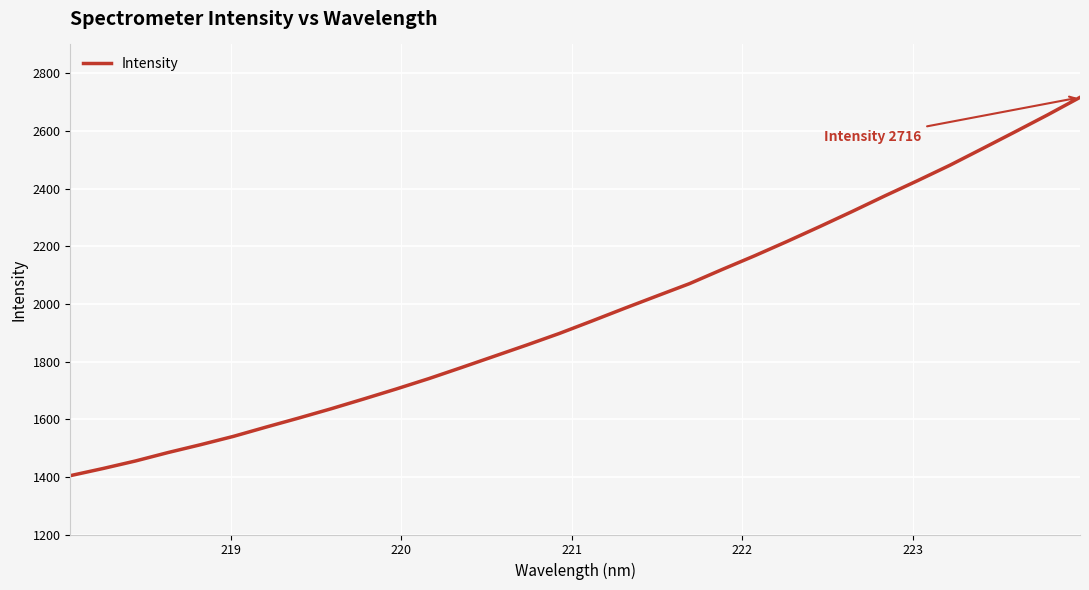

What is the difference between the maximum and minimum values?

1312.4